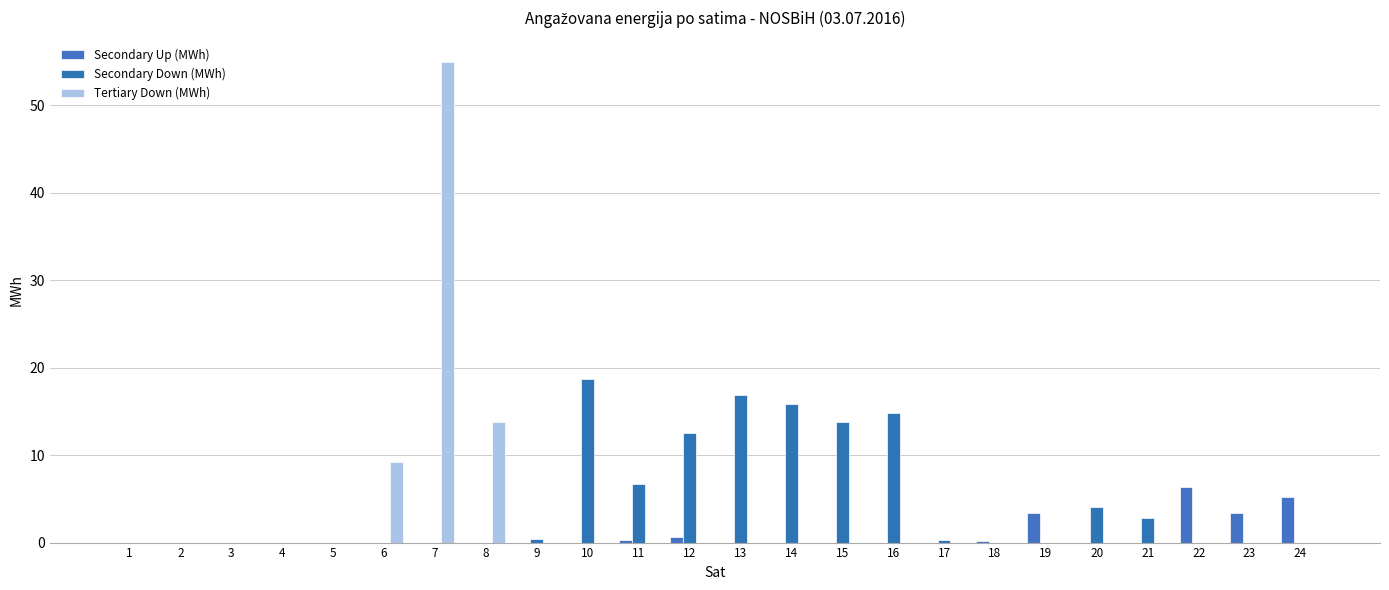

How many groups of bars are there?

24